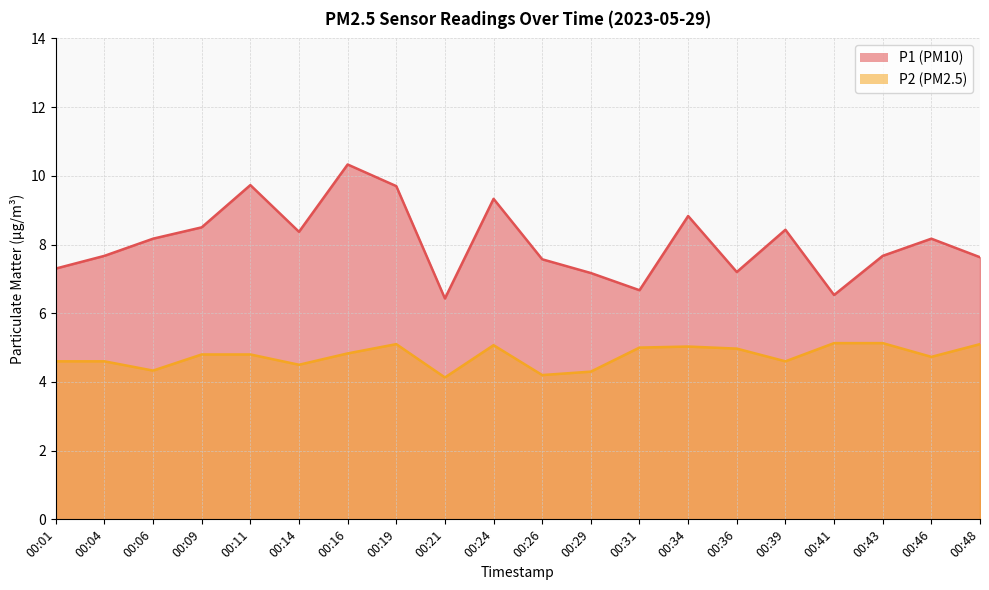

True or false: P1 has more than 2 interior local peaks.

True